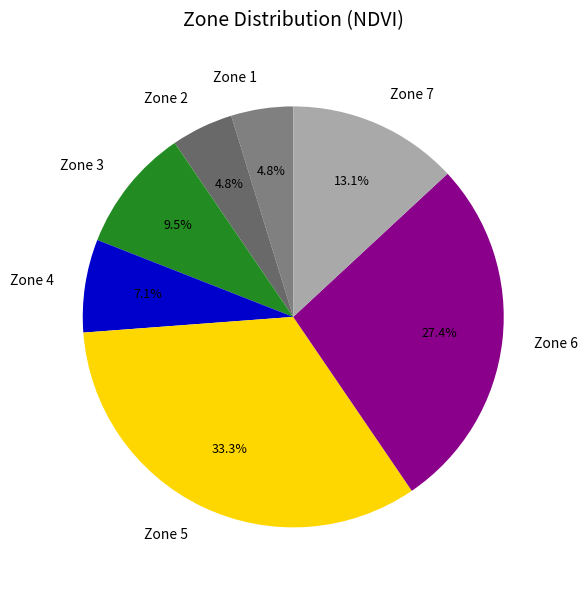

Between Zone 6 and Zone 3, which is larger?

Zone 6